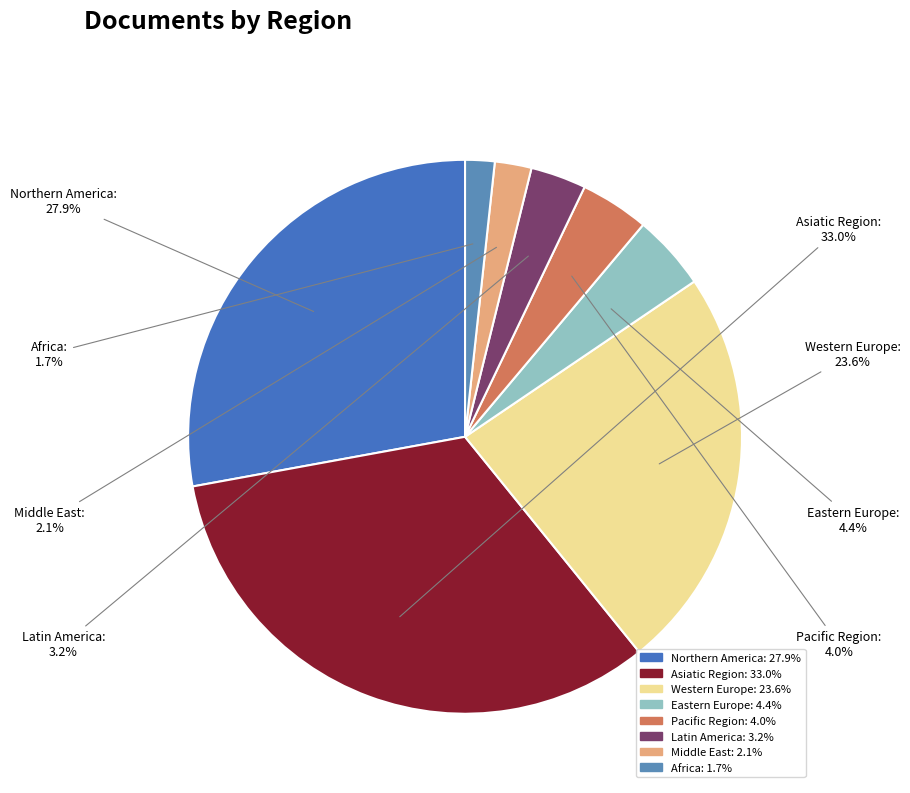

What is the ratio of the value at Latin America to the value at Eastern Europe?

0.7